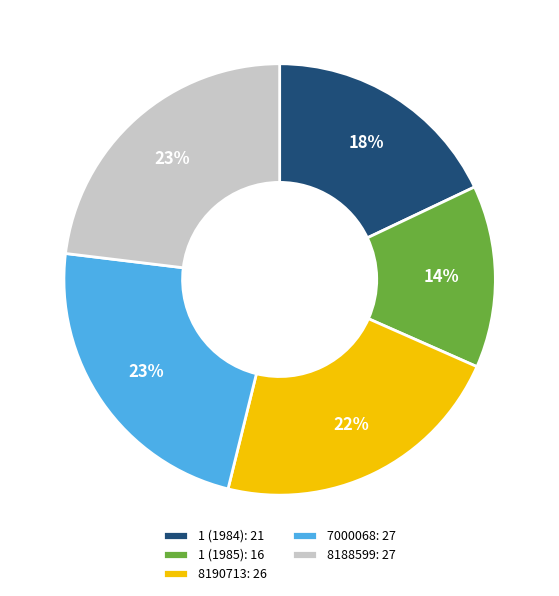

Approximately how many times larger is the value at 1 (1985) compared to 8188599?

0.6